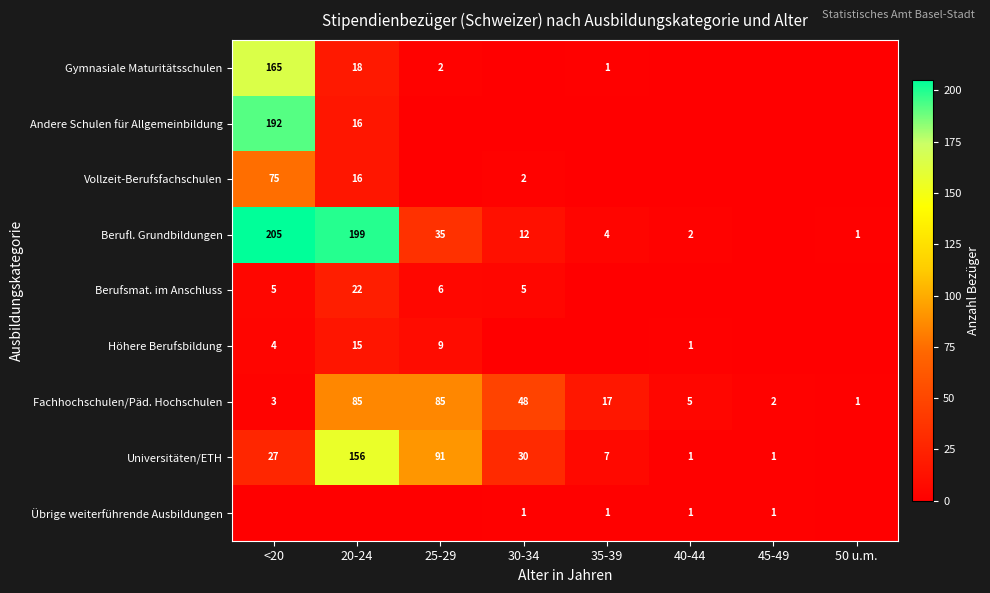

The Fachhochschulen/Päd. Hochschulen series shows 85 at 20-24. True or false?

True